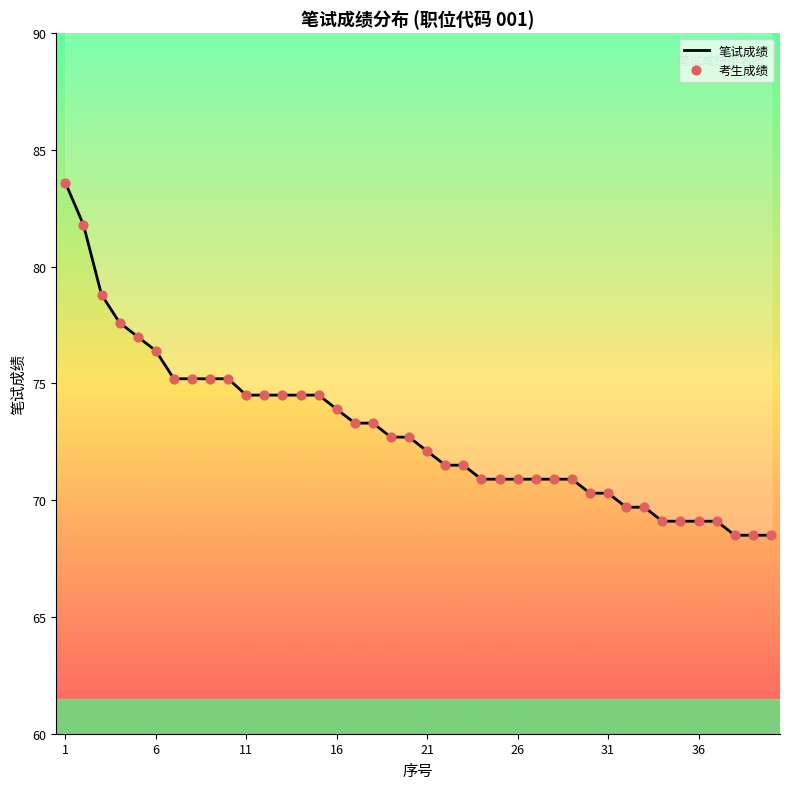

Which series has the largest total across all categories?

笔试成绩